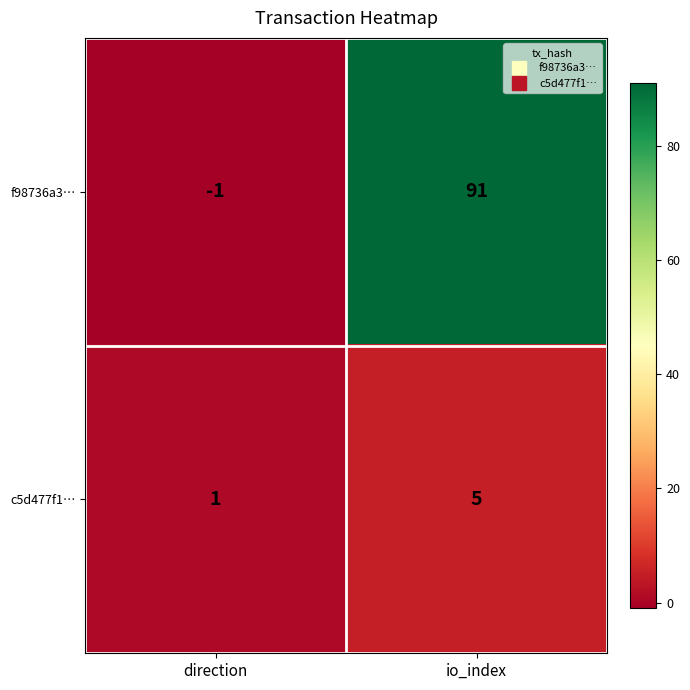

At which category does the chart reach its minimum across all series?

direction